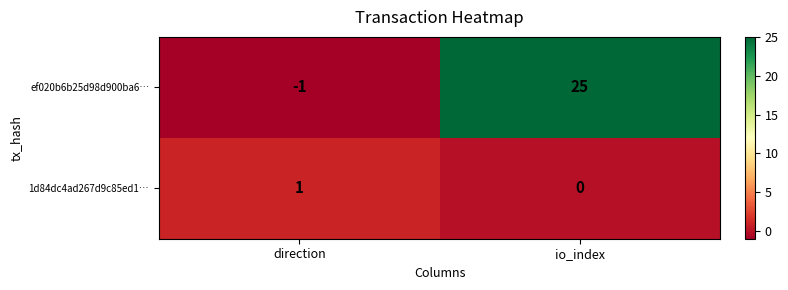

Rank the series by their maximum value, from highest to lowest.

ef020b6b25d98d900ba6…, 1d84dc4ad267d9c85ed1…